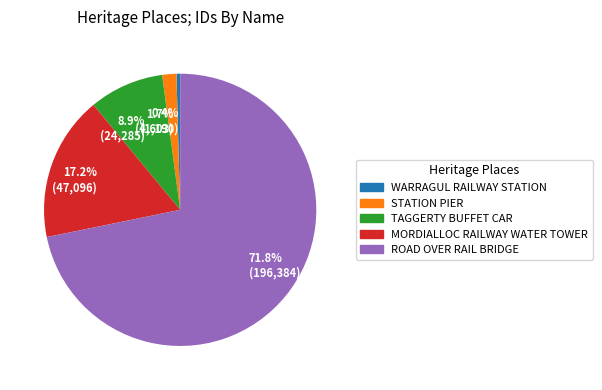

To the nearest percent, what is the average slice percentage?

20%